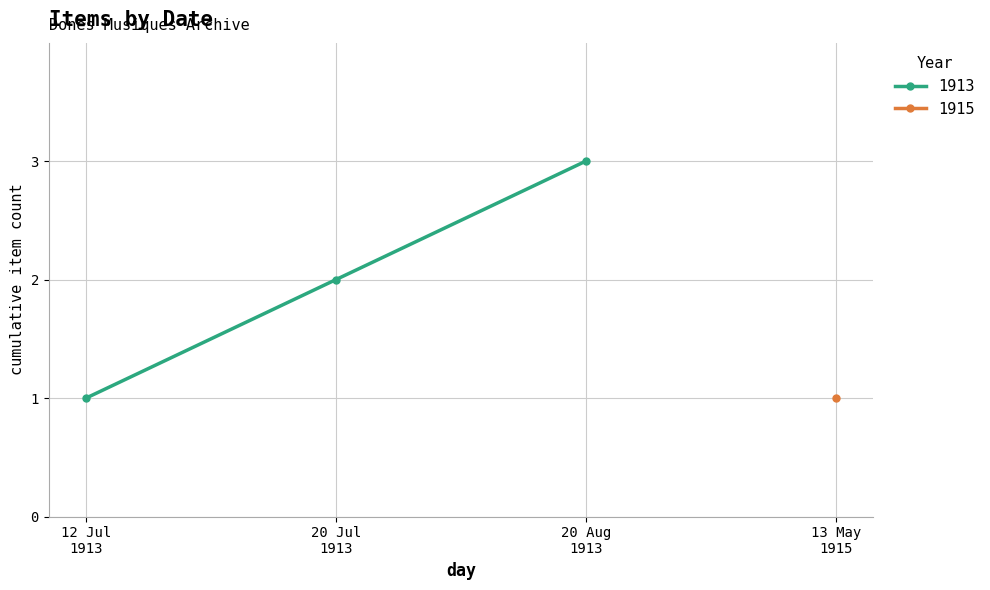

How many values are between 1 and 3?

3